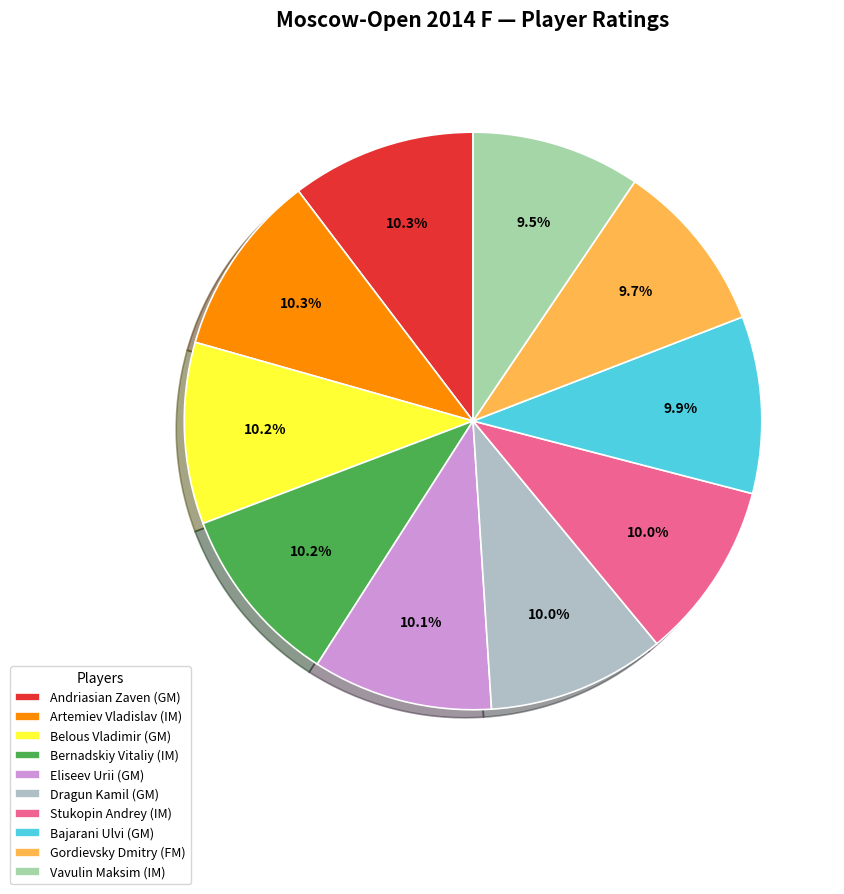

Which slice is the largest?

Andriasian Zaven (GM)